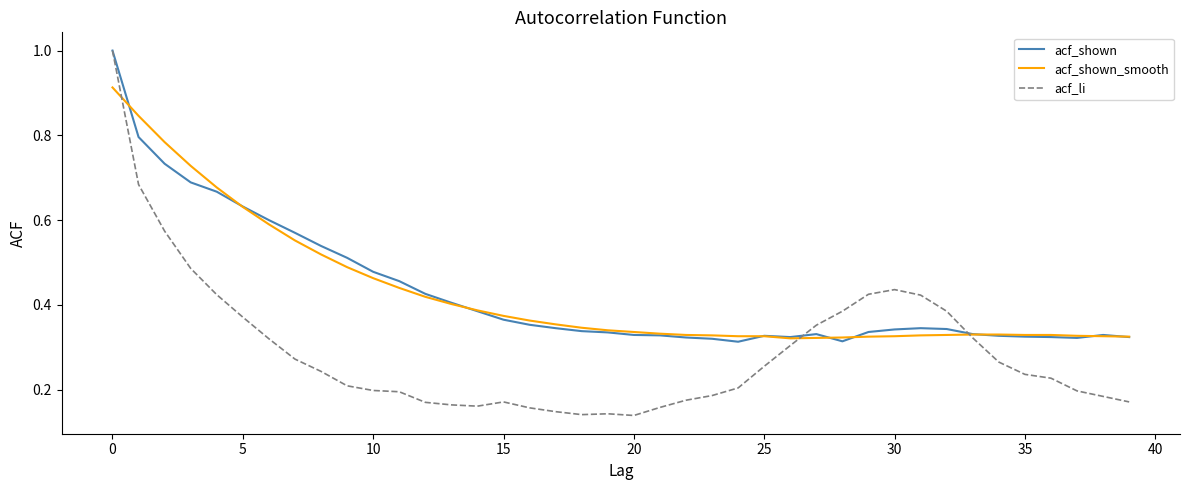

What is the maximum value shown in the chart?

1.0